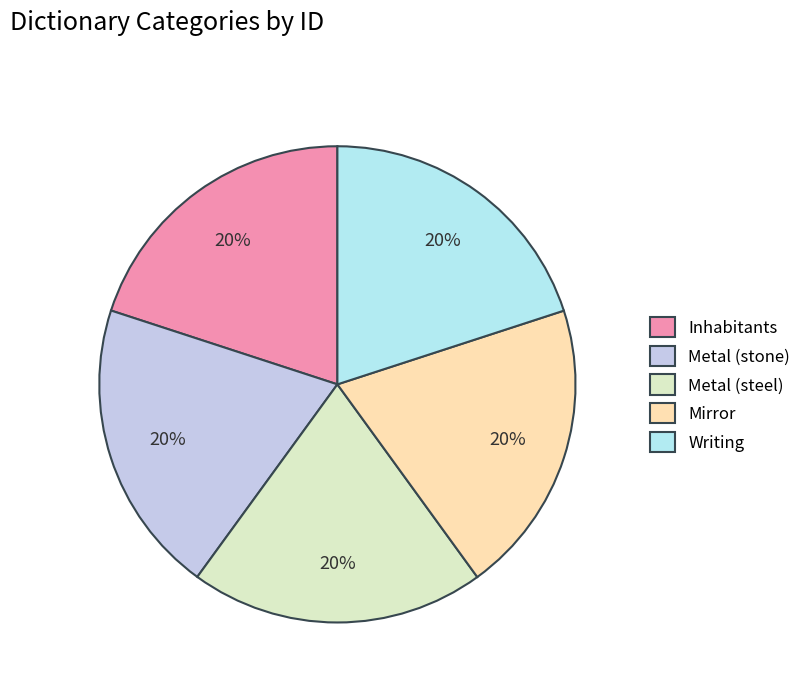

Does Inhabitants account for over 50% of the chart?

No